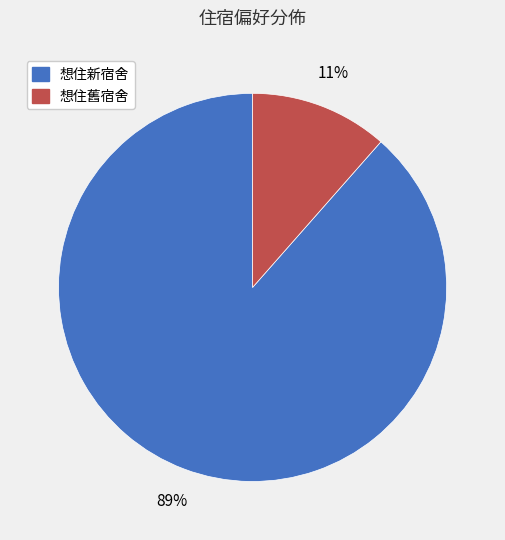

How many slices are in this pie chart?

2